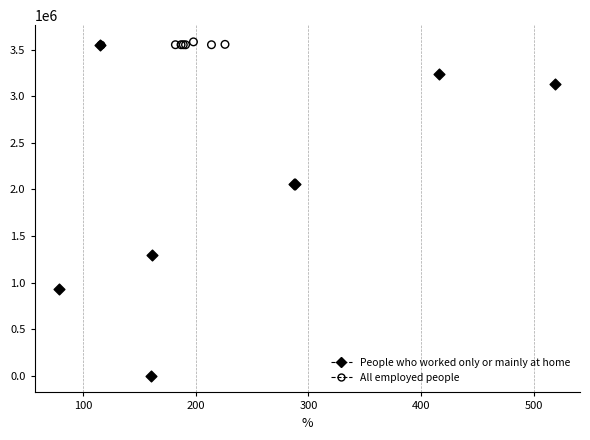

What are all the series names shown in the legend?

People who worked only or mainly at home, All employed people